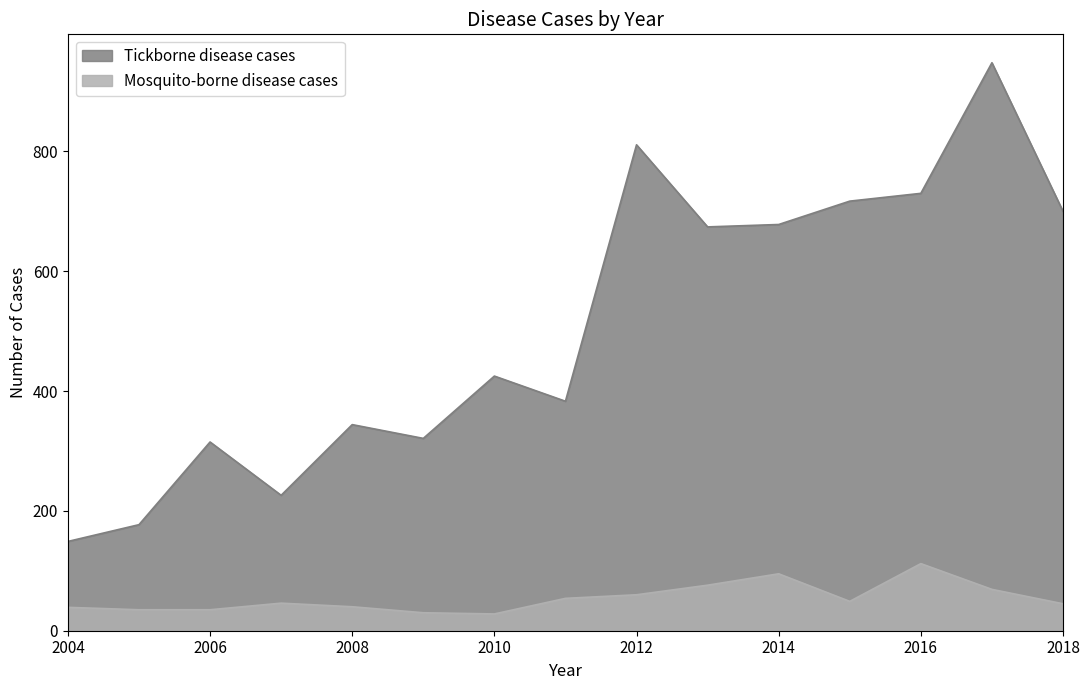

Reading left to right, what are all the values shown in this chart?

Tickborne disease cases: 149	177	315	226	344	321	425	383	811	674	678	717	730	948	700
Mosquito-borne disease cases: 39	35	35	46	40	30	28	54	60	76	95	49	112	69	45